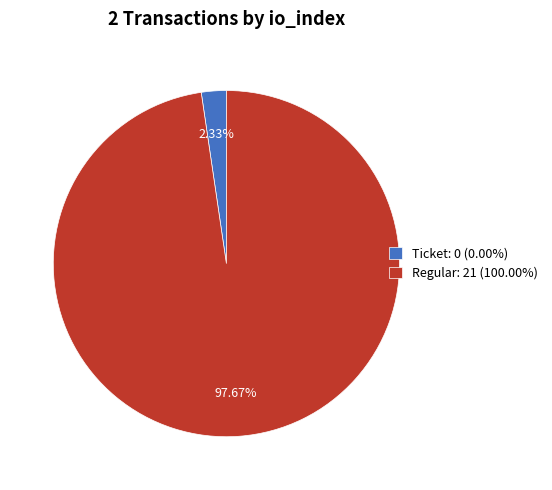

Does Ticket: 0 (0.00%) account for over 50% of the chart?

No